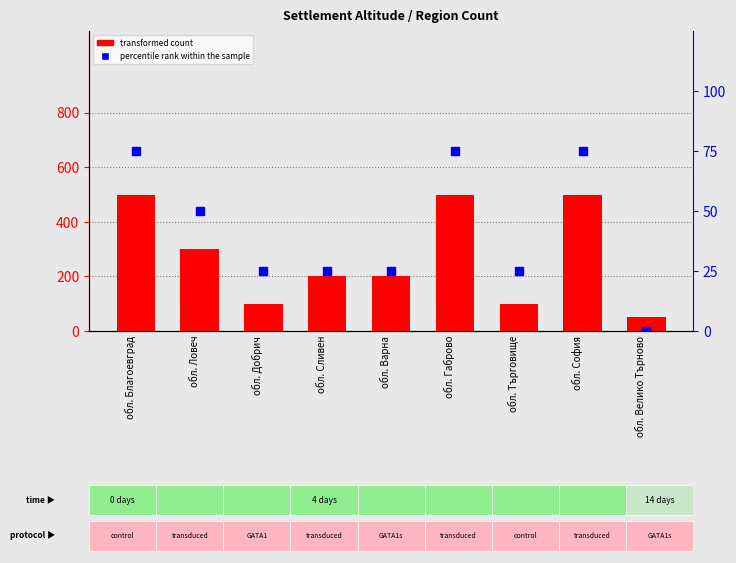

What are all the series names shown in the legend?

transformed count, percentile rank within the sample